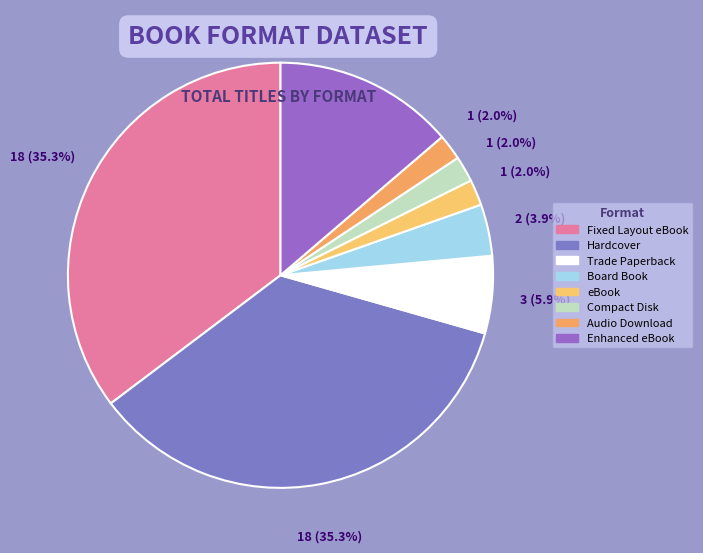

To the nearest percent, what is the combined percentage of Fixed Layout eBook and eBook?

37%